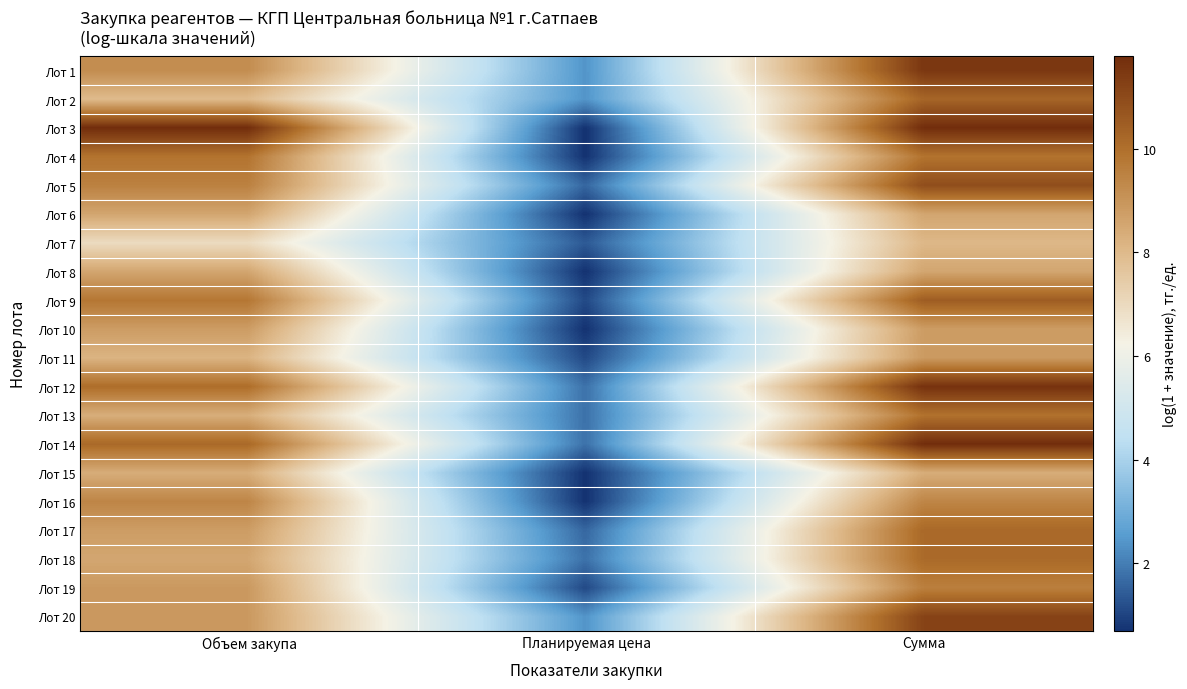

At how many categories does at least one series exceed 10?

2